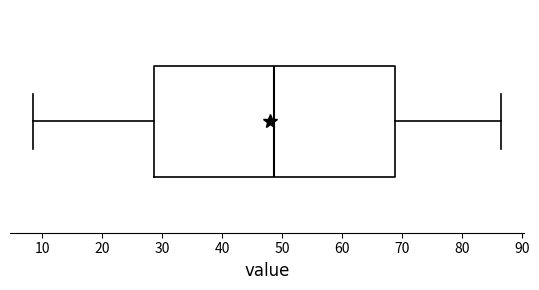

Where does the right whisker of the box end on the x-axis? The values are not printed on the chart, so give them approximately, as read against the axis.

87